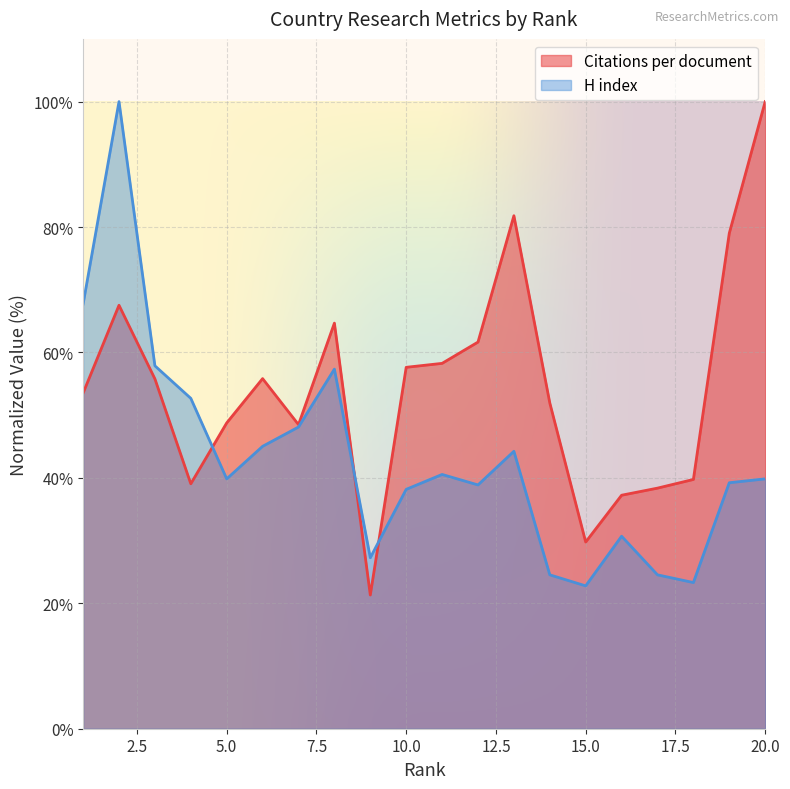

What is the difference between the highest and lowest values at 10.0?

19.5